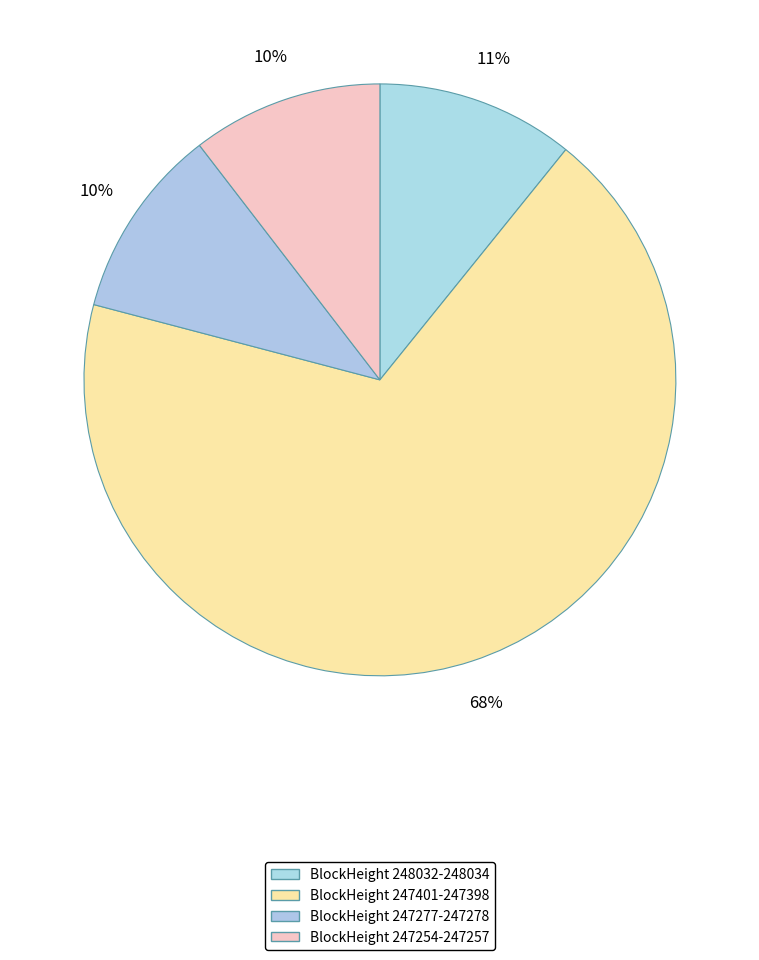

How many segments does this pie chart have?

4